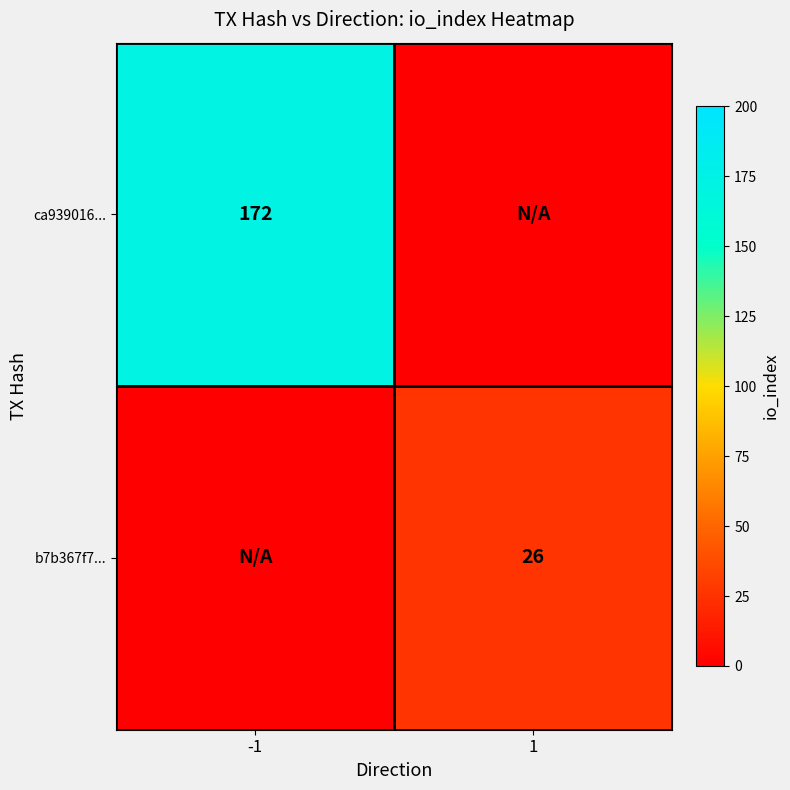

The value of ca939016... at -1 is 235. True or false?

False